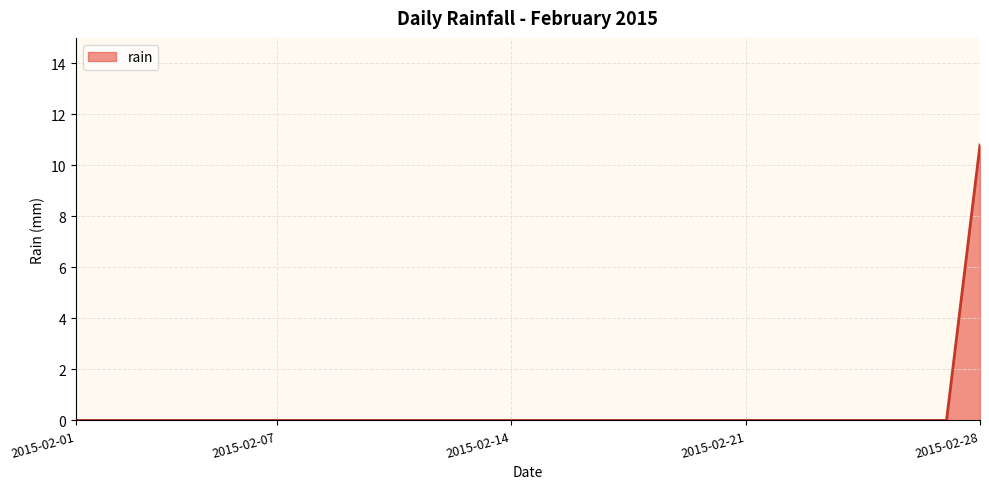

What is the maximum value shown in the chart?

10.8